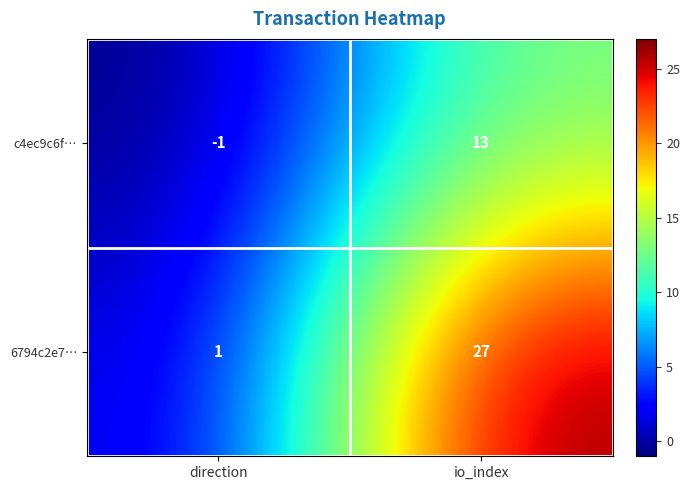

Reading left to right, extract all data points from this chart.

c4ec9c6f…: -1	13
6794c2e7…: 1	27